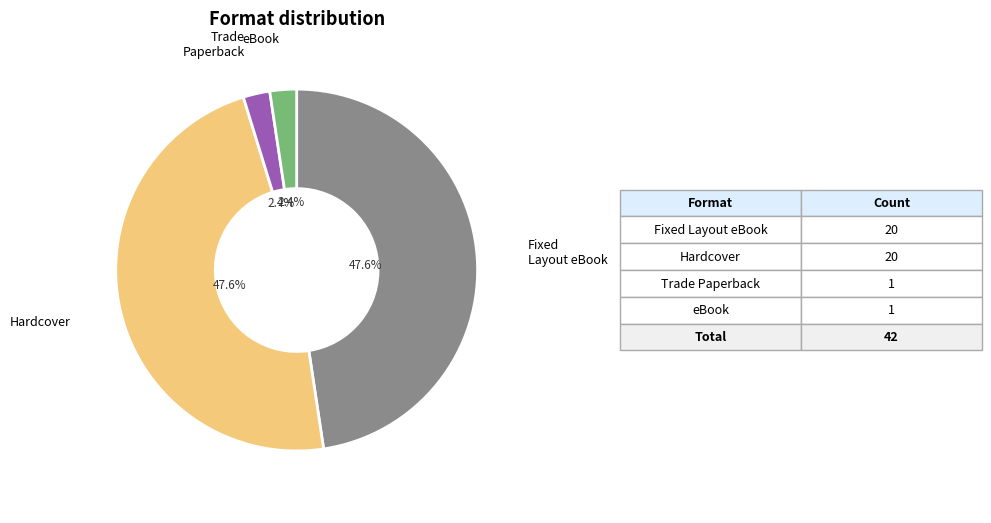

Is it true that Hardcover is 34% of the pie?

False